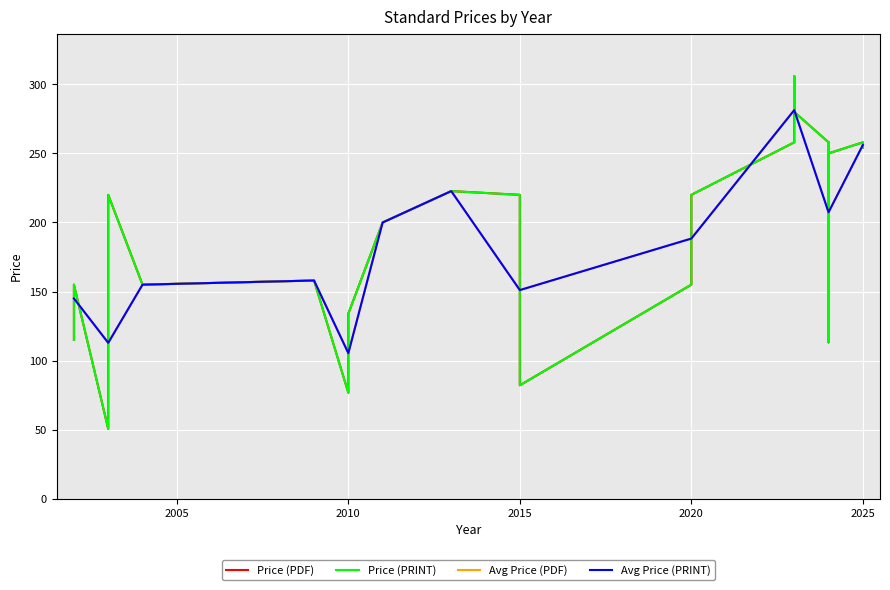

How many lines are shown in the chart?

2